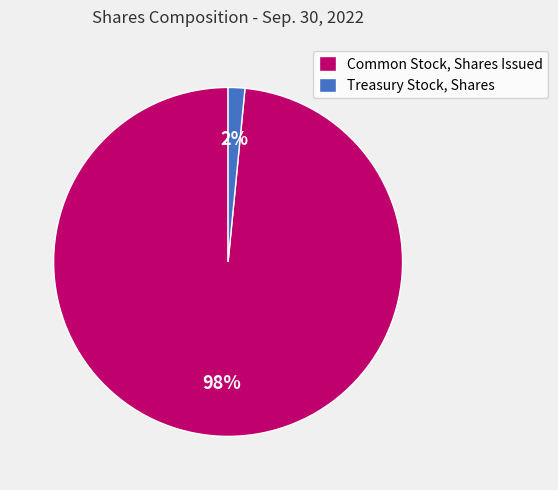

True or false: Treasury Stock, Shares accounts for 2% of the total.

True